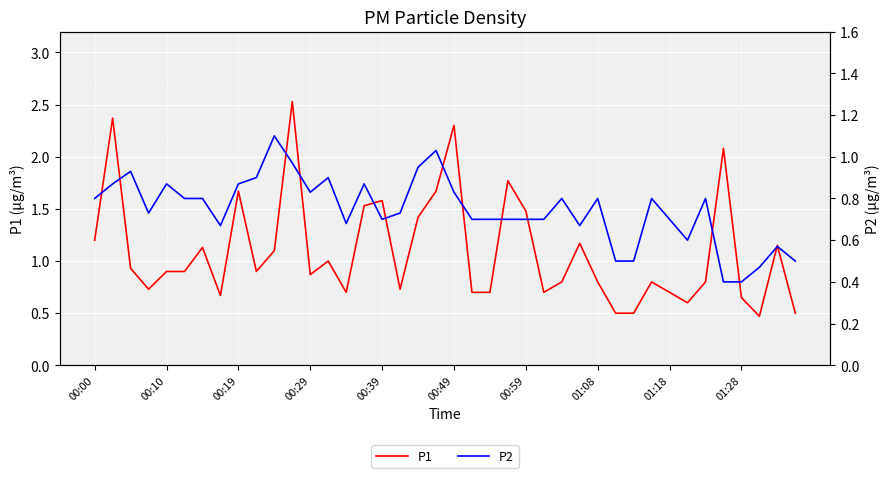

In P1, how many points are lower than both neighbors (excluding endpoints)?

9